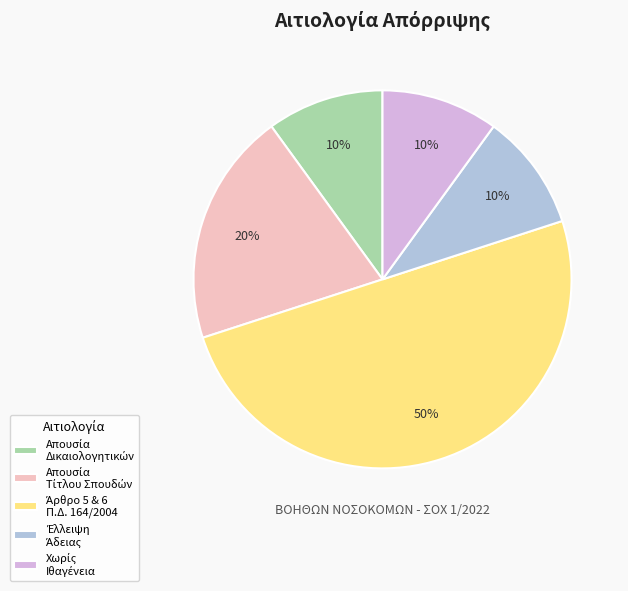

To the nearest percent, what is the difference between the largest and smallest slice percentages?

40%